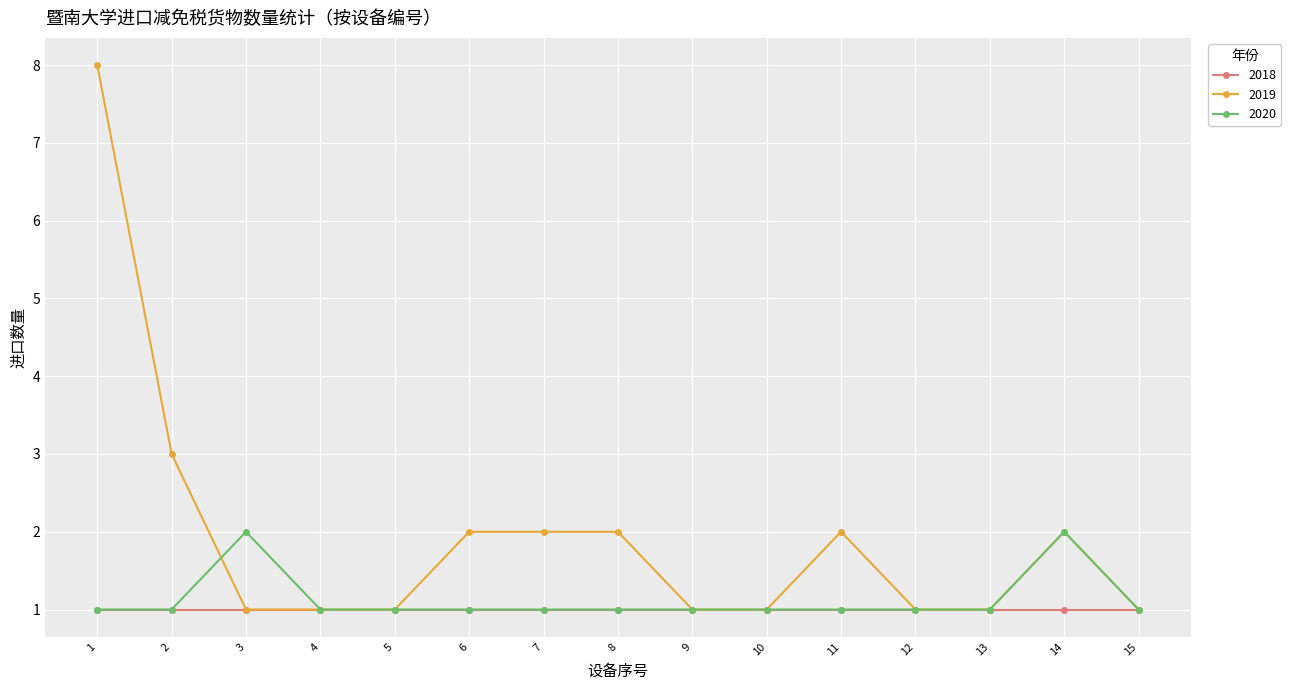

How many lines are shown in the chart?

3